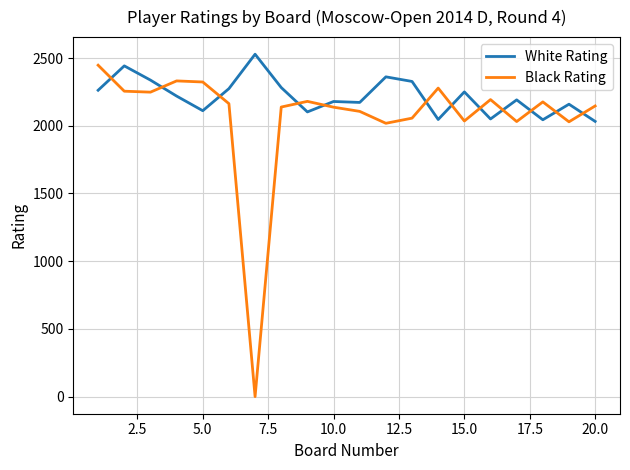

Rank the series by their average value, from lowest to highest.

Black Rating, White Rating